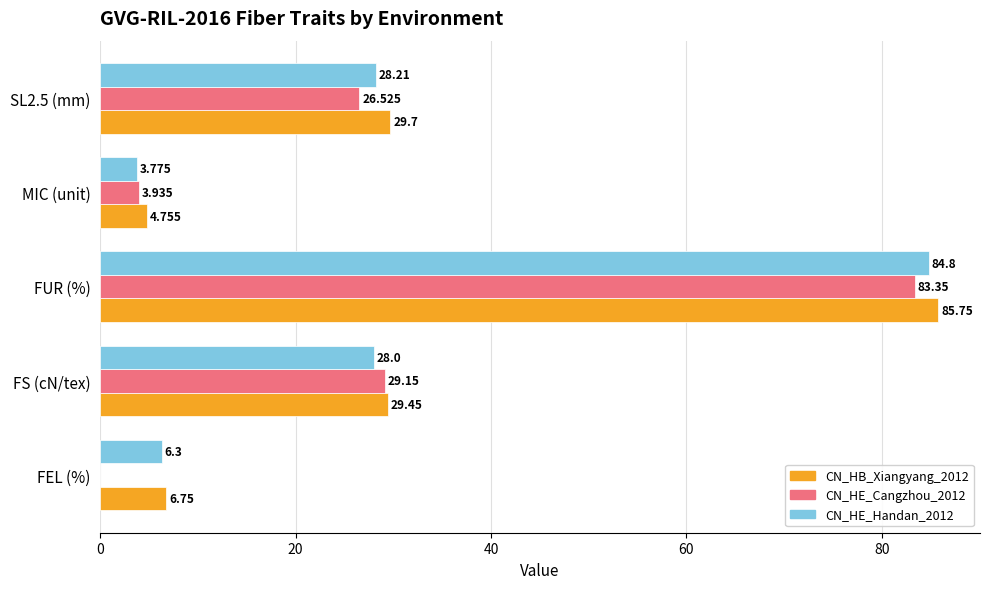

Is the value of CN_HB_Xiangyang_2012 at SL2.5 (mm) greater than the value of CN_HE_Handan_2012 at FS (cN/tex)?

Yes